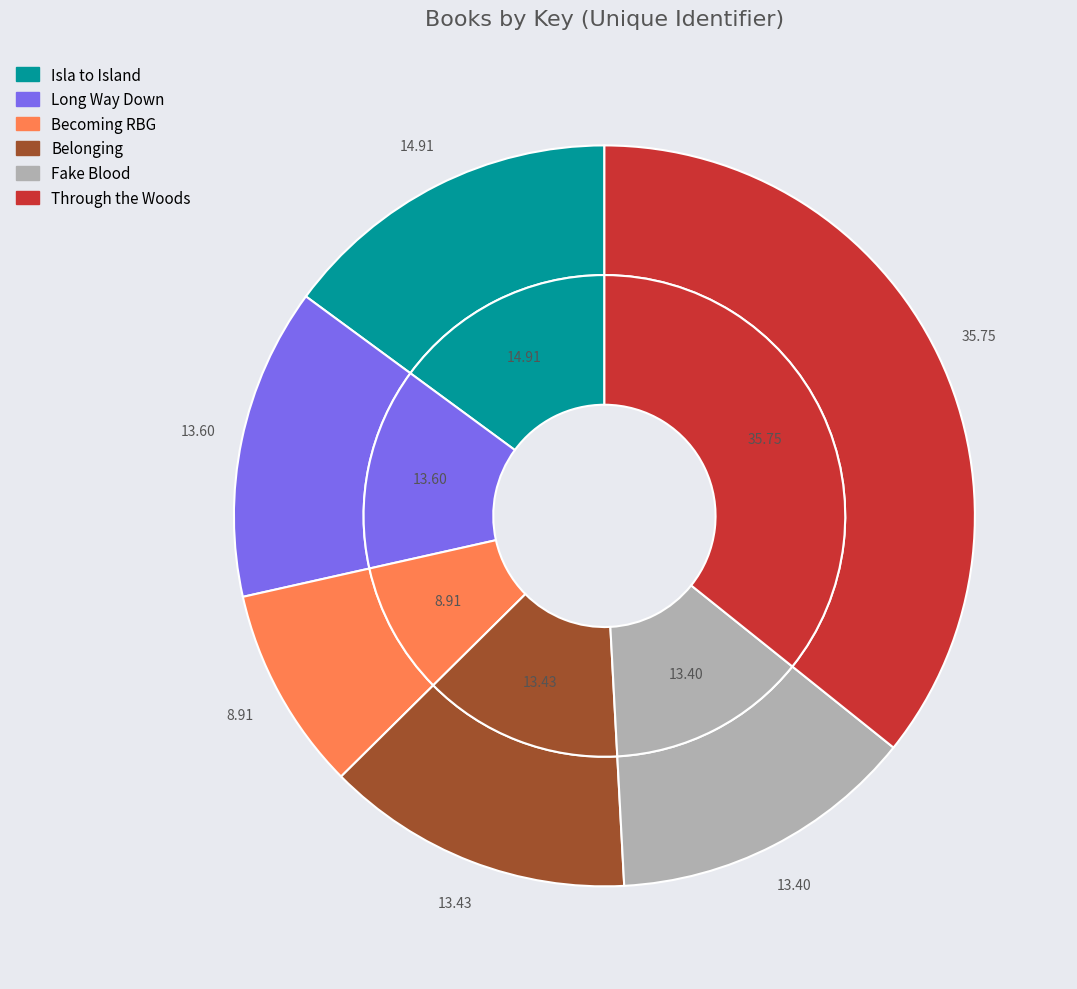

To the nearest percent, what is the combined percentage of Through the Woods and Isla to Island?

51%